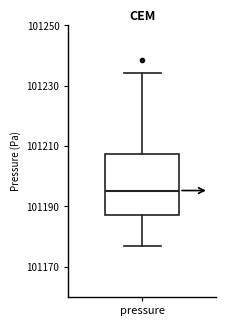

Read this box plot against the y-axis: the position of the median line, the range covered by the box, and the ends of both whiskers. The values are not printed on the chart, so give them approximately, as read against the axis.

median 101196, box 101188 to 101208, whiskers 101178 to 101234